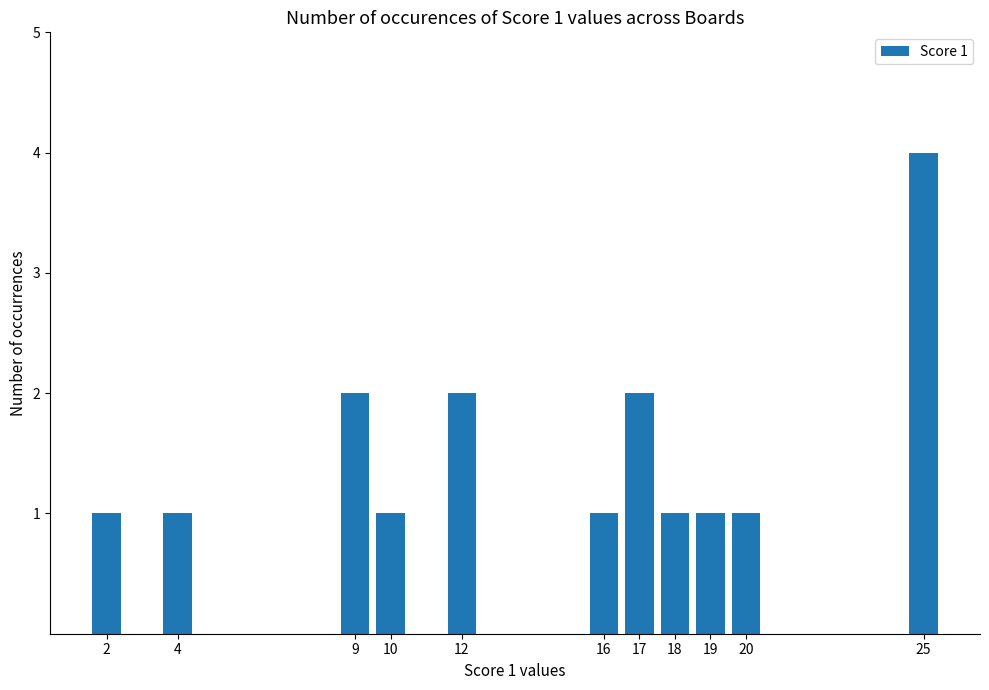

Reading left to right, transcribe all the data shown in this chart.

2=1	4=1	9=2	10=1	12=2	16=1	17=2	18=1	19=1	20=1	25=4